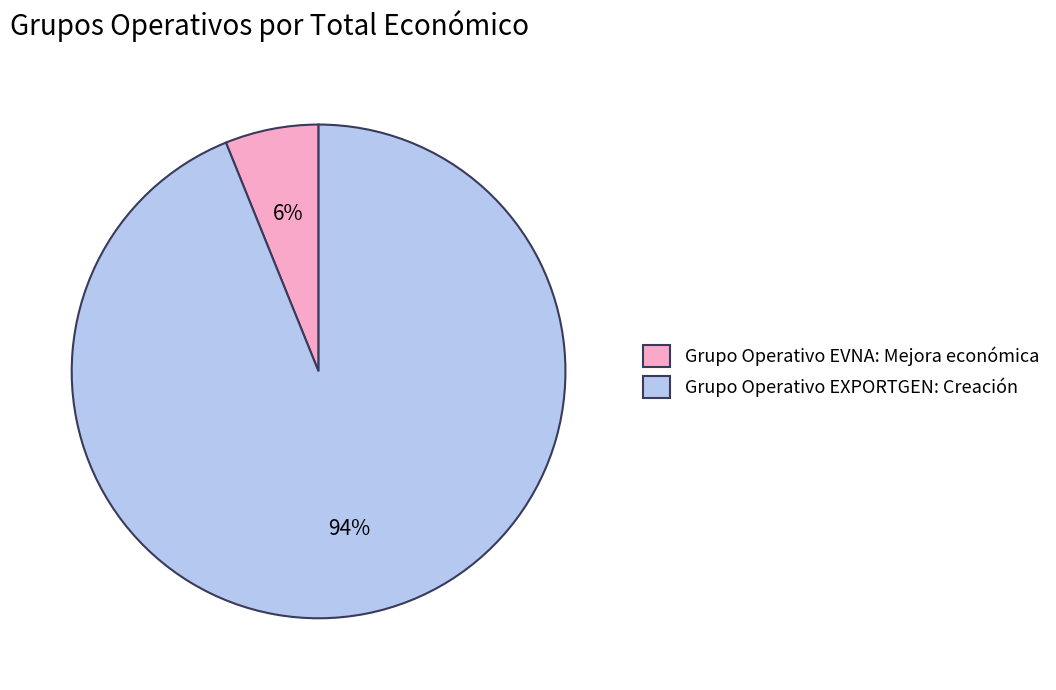

Which category accounts for the majority?

Grupo Operativo EXPORTGEN: Creación